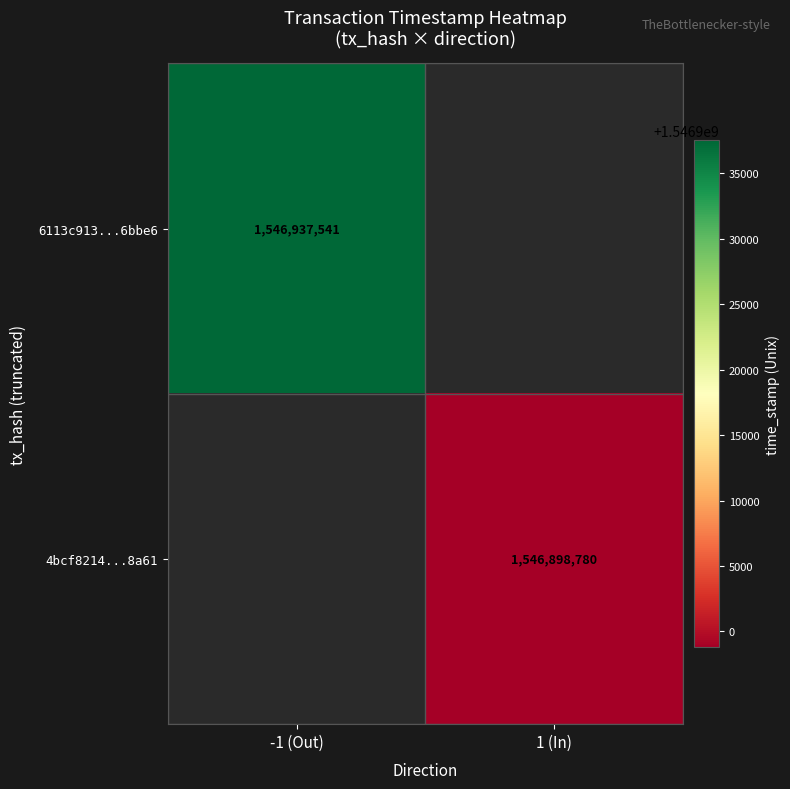

Is the value of 6113c913...6bbe6 at -1 (Out) greater than the value of 4bcf8214...8a61 at 1 (In)?

Yes